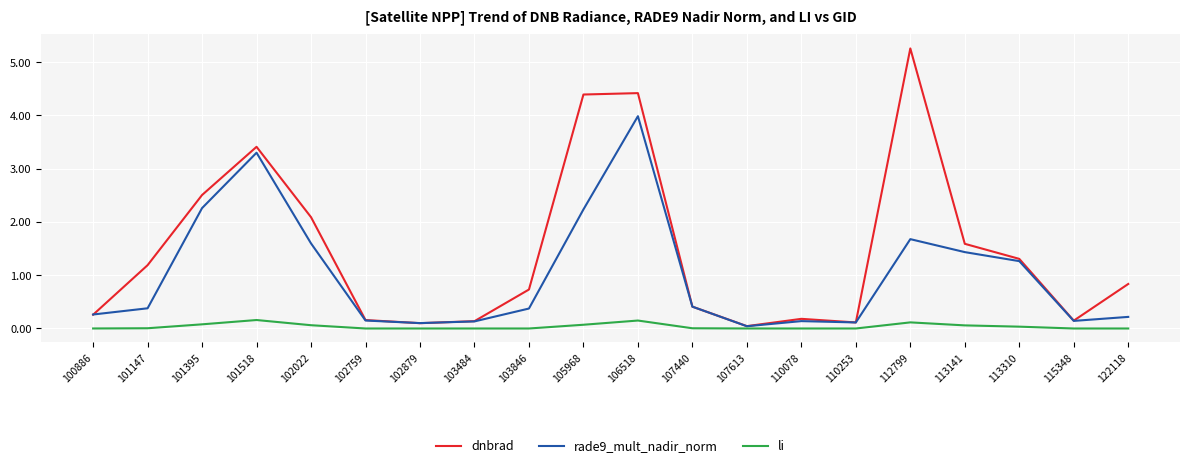

What is the maximum value for li?

0.2